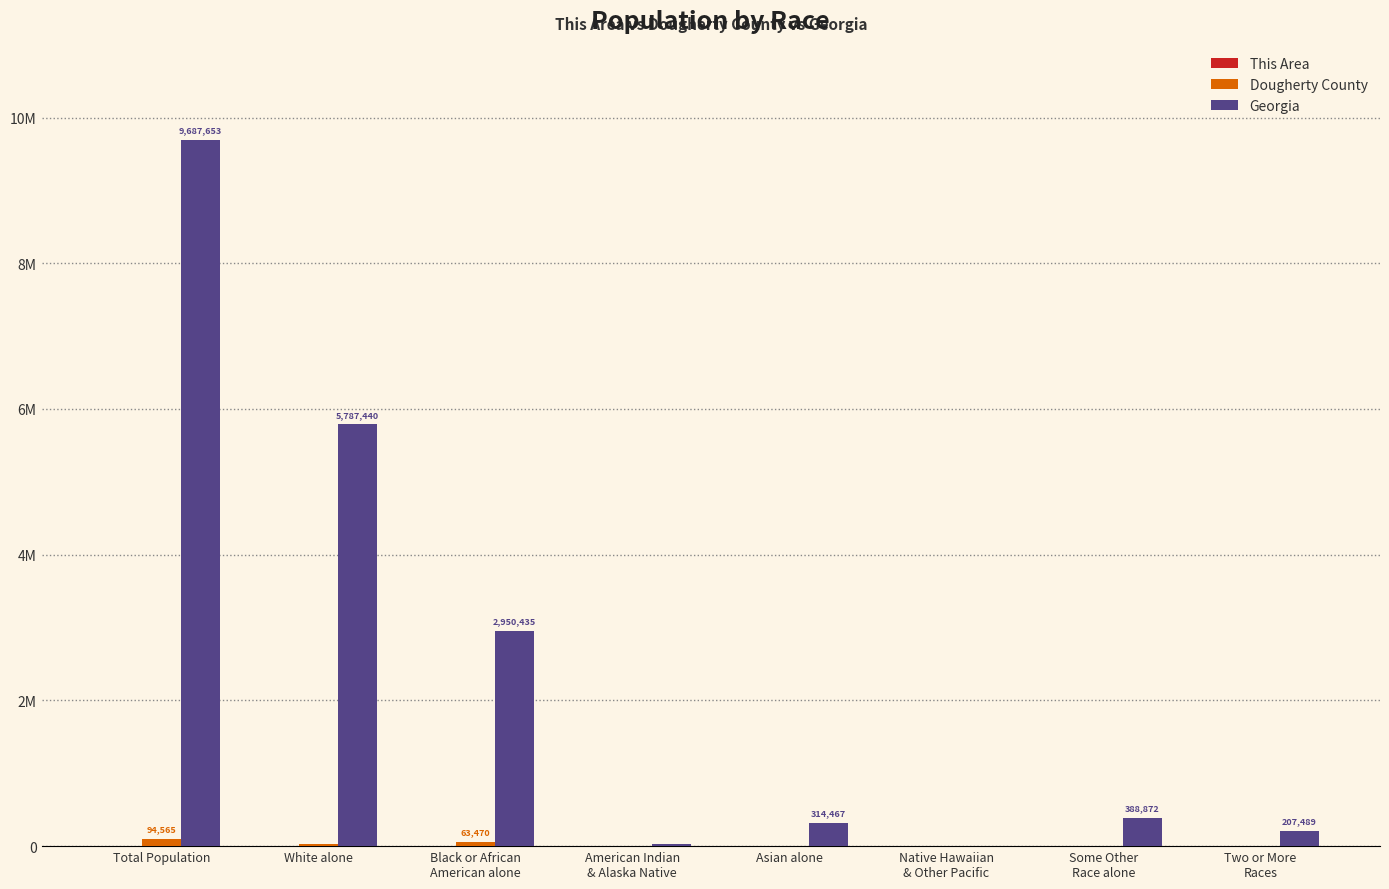

Does the chart contain stacked bars?

No